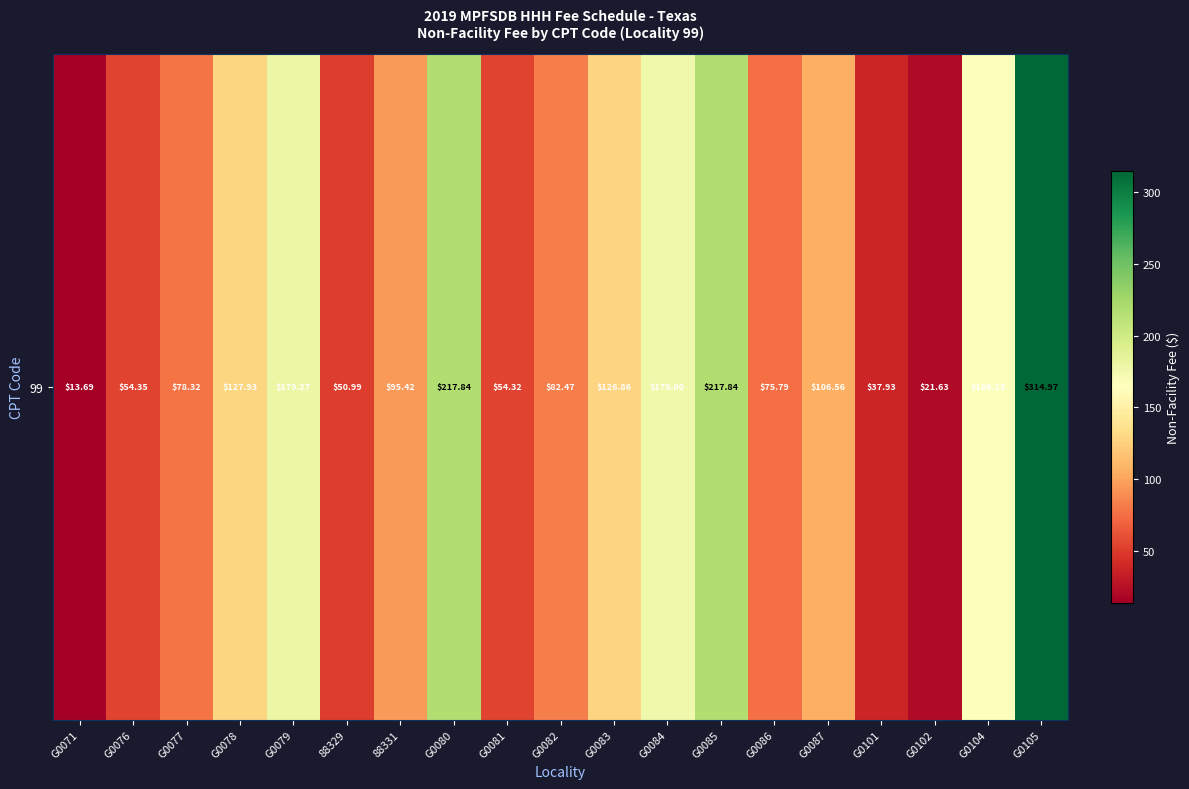

What is the difference between the values at G0102 and G0079?

157.6